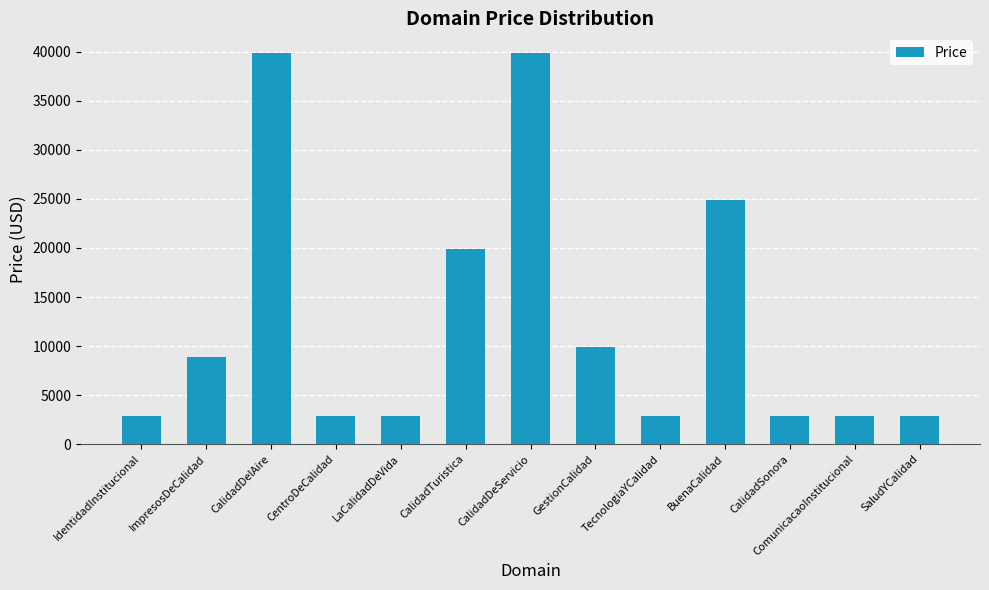

How many values are between 2888 and 19888?

10